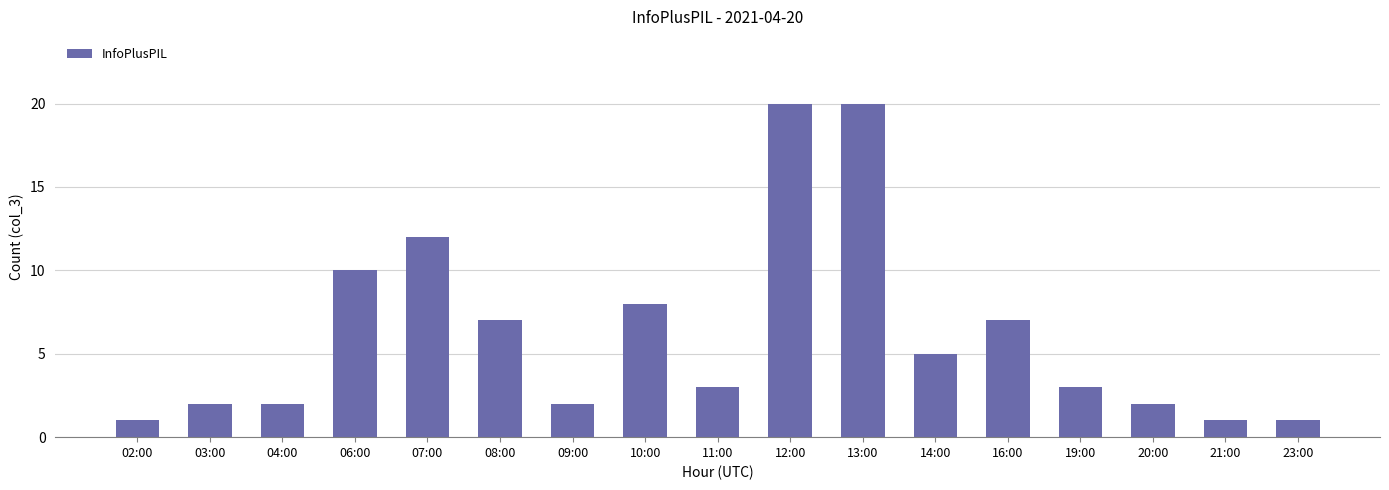

Which has a higher value, 04:00 or 21:00?

04:00